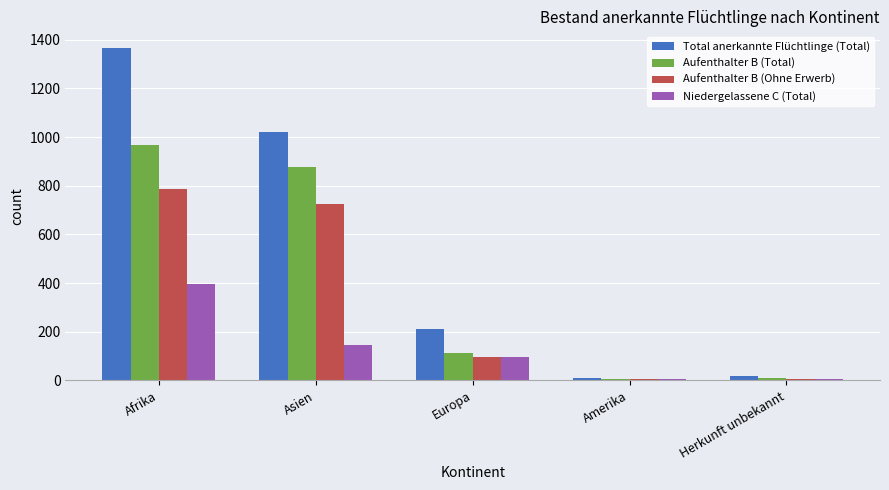

Where is Total anerkannte Flüchtlinge (Total) nearest to the value 687?

Asien